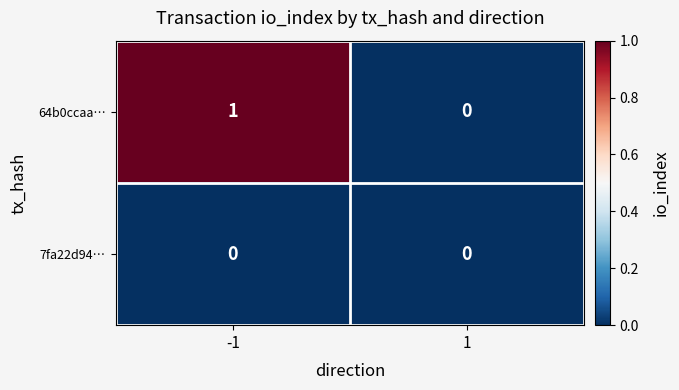

The value of 64b0ccaa… at -1 is 1. True or false?

True